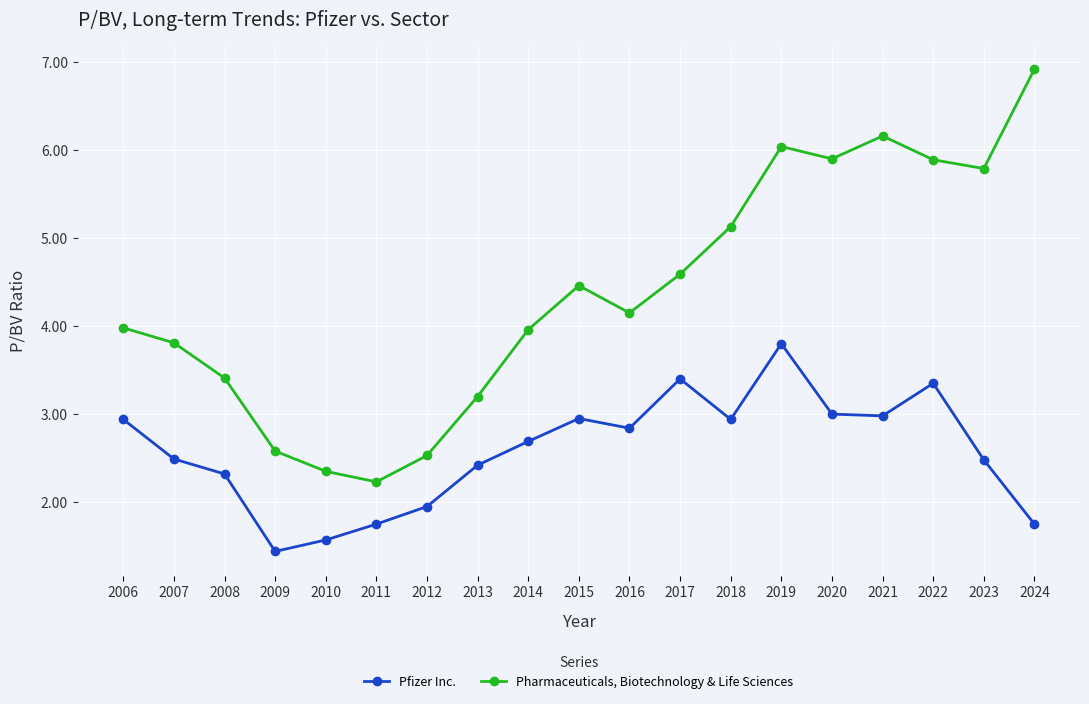

Does the chart display data point markers on the line(s)?

Yes